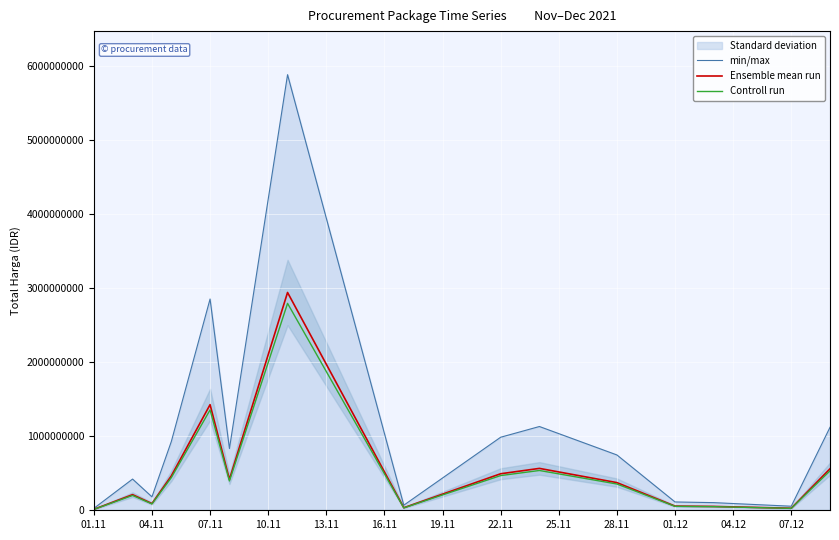

The value of Controll run at 28.11 is 354733800.0. True or false?

True